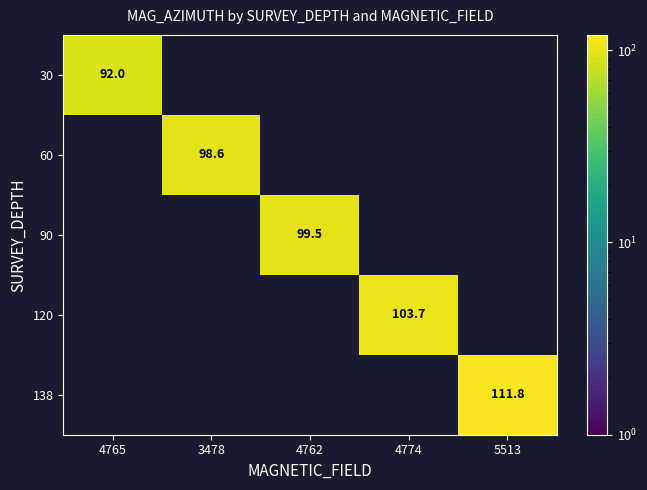

The value of 60 at 3478 is 98.6. True or false?

True